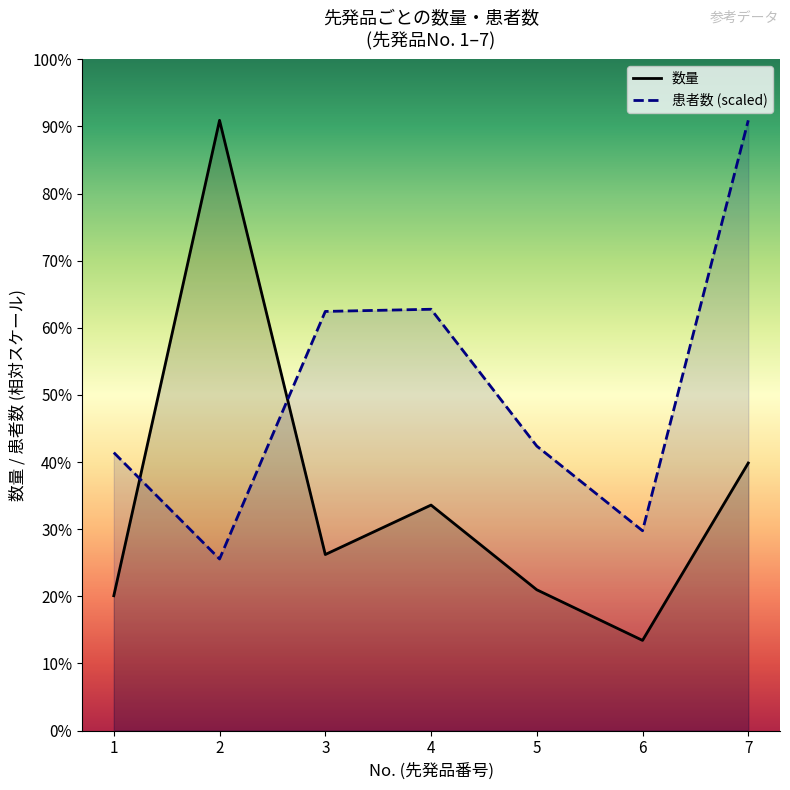

Is it true that 数量 equals 8767.0 at 3?

True